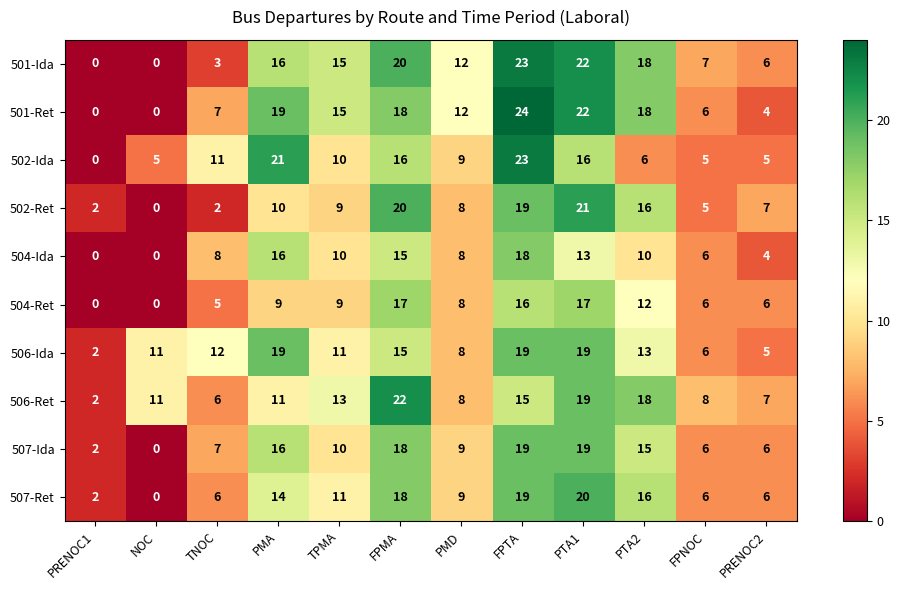

Which series has the widest spread of values?

501-Ret